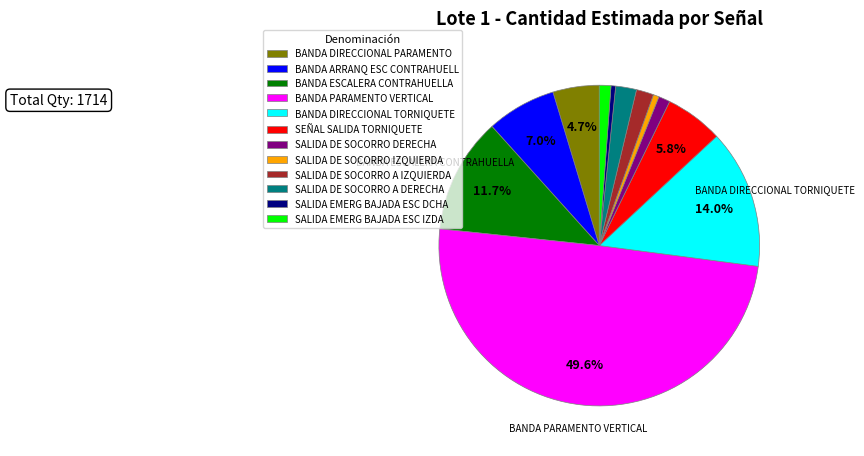

Is it true that BANDA DIRECCIONAL PARAMENTO is 10% of the pie?

False